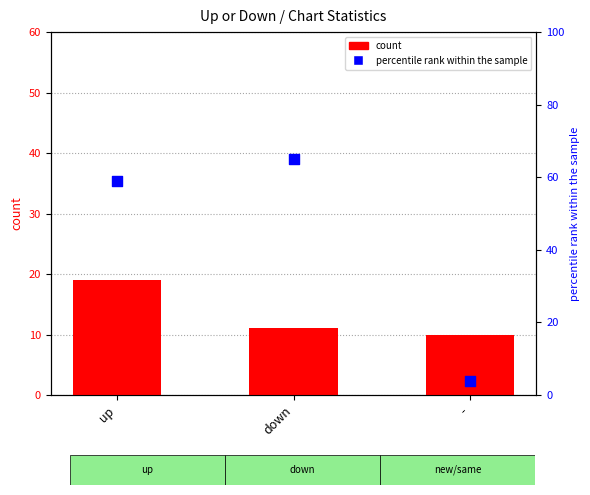

Is the value of percentile rank within the sample at down greater than the value of count at up?

Yes